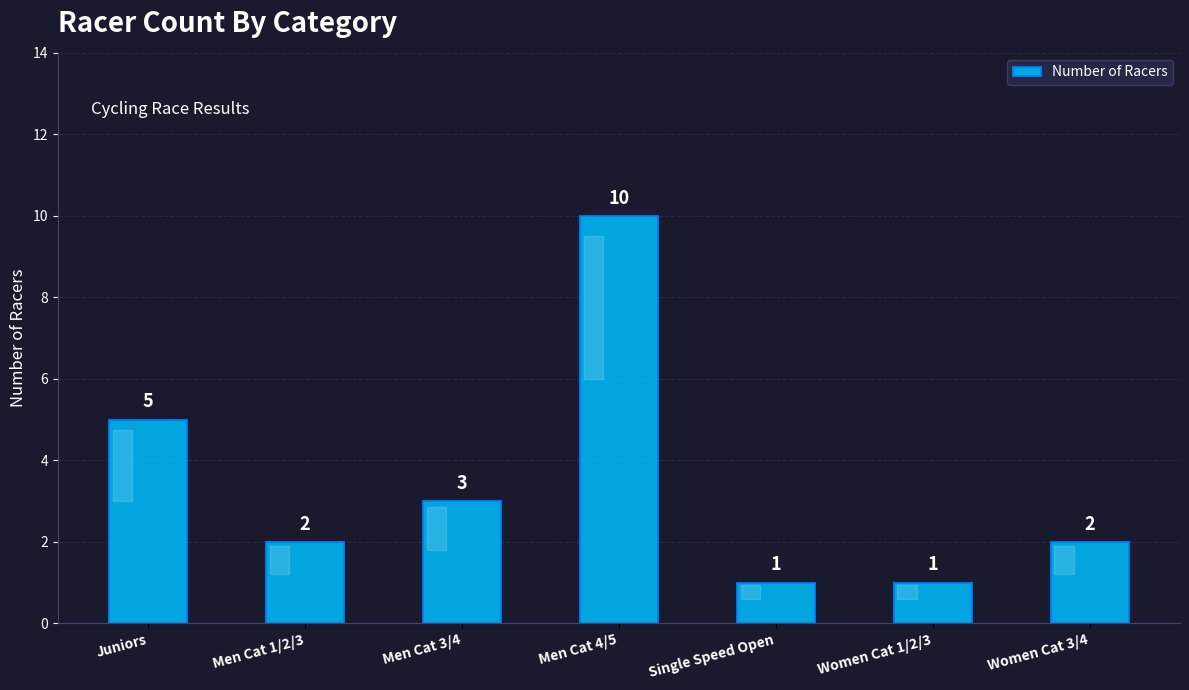

Where does the data first go above 2?

Juniors